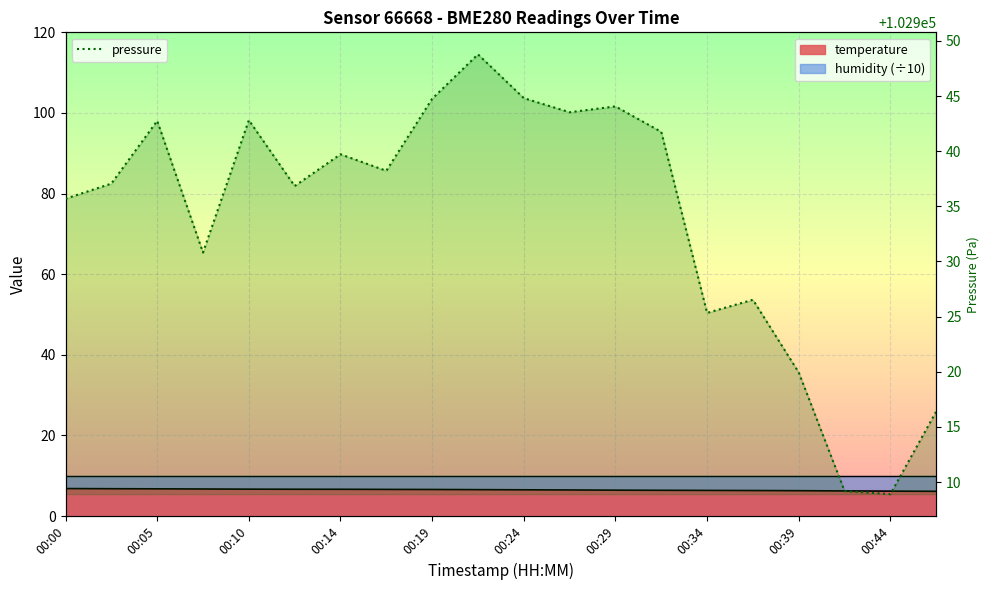

Approximately how many times larger is the value at 17 compared to 11?

1.0